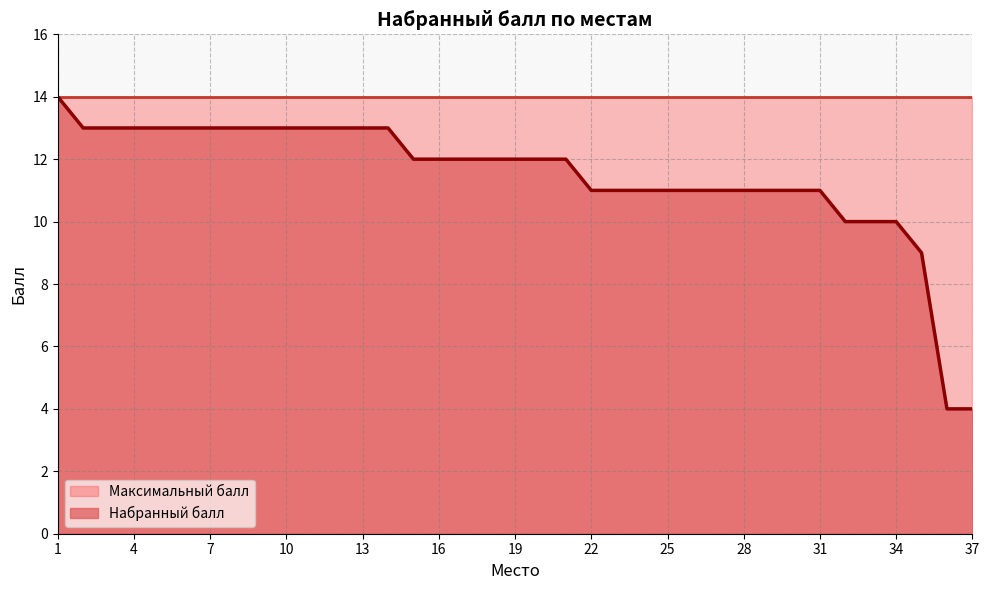

Is it true that the value at 16 is 12?

True